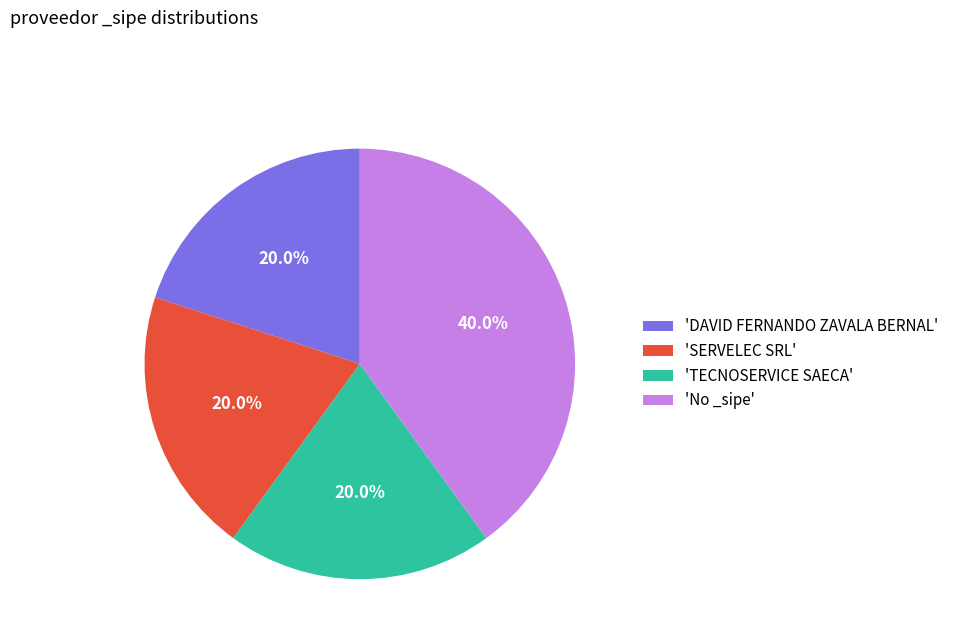

What percentage do 'DAVID FERNANDO ZAVALA BERNAL' and 'TECNOSERVICE SAECA' together represent?

40.0%